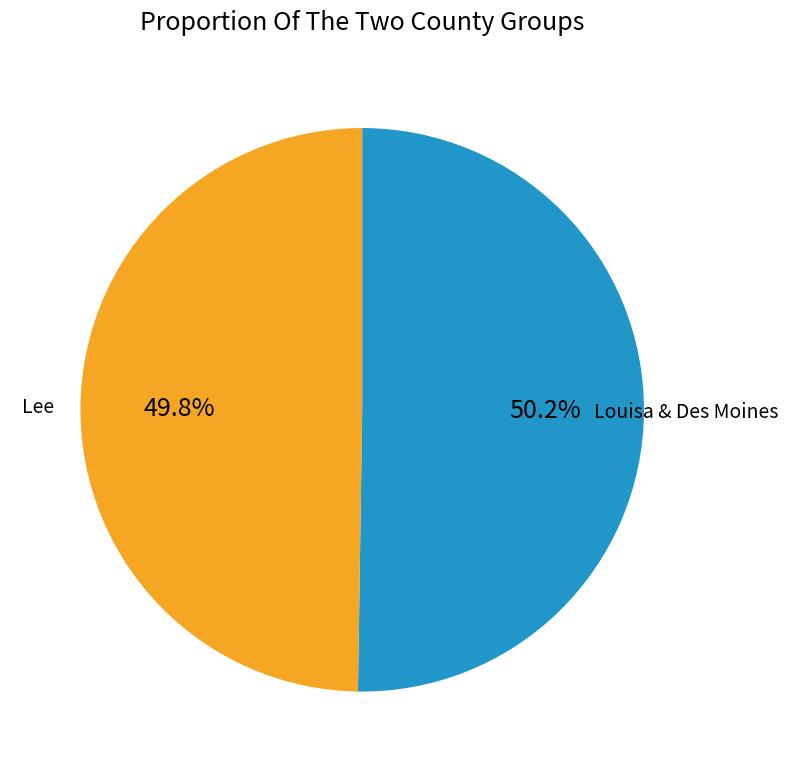

Is there any slice that represents more than half of the pie?

Yes